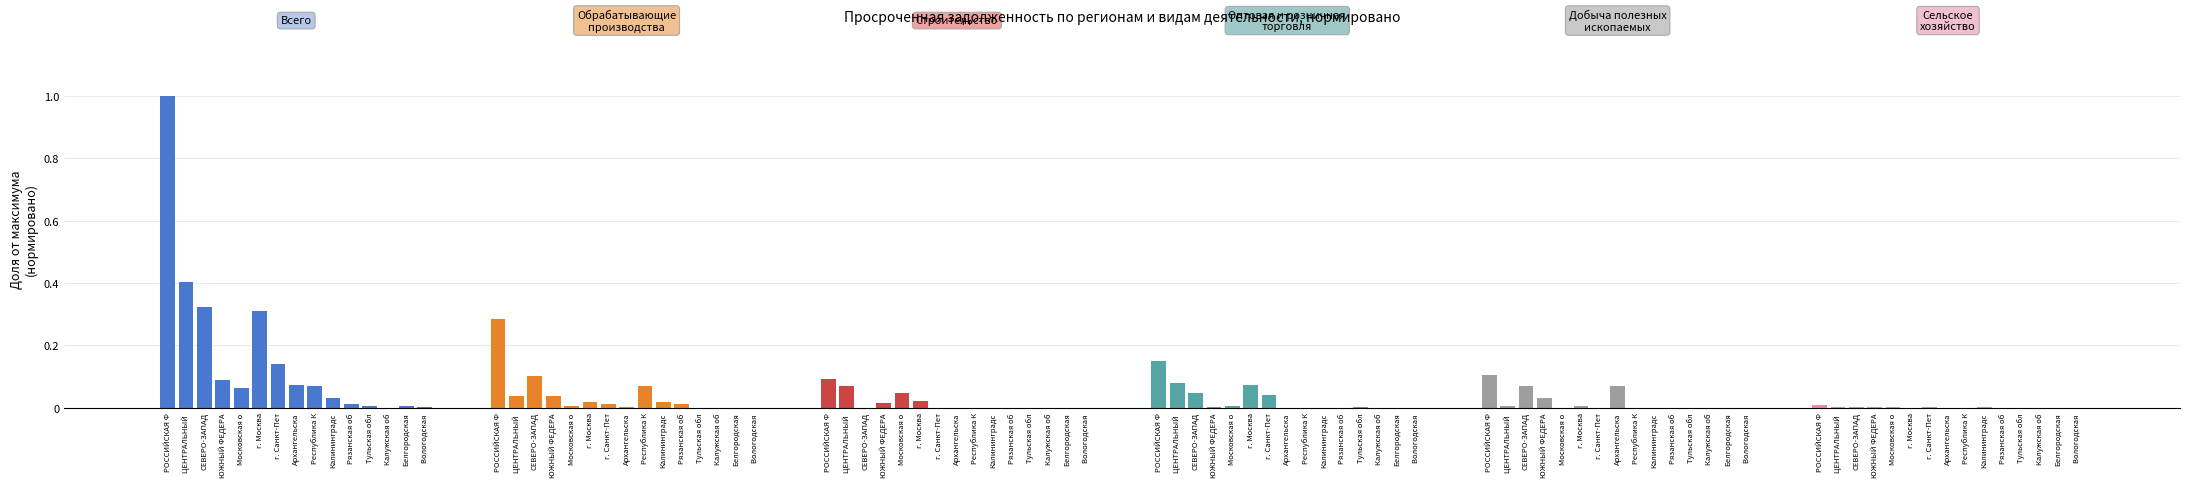

Rank the series at Тульская обл from lowest to highest value.

Обрабатывающие производства, Строительство, Добыча полезных ископаемых, Сельское хозяйство, Оптовая и розничная торговля, Всего